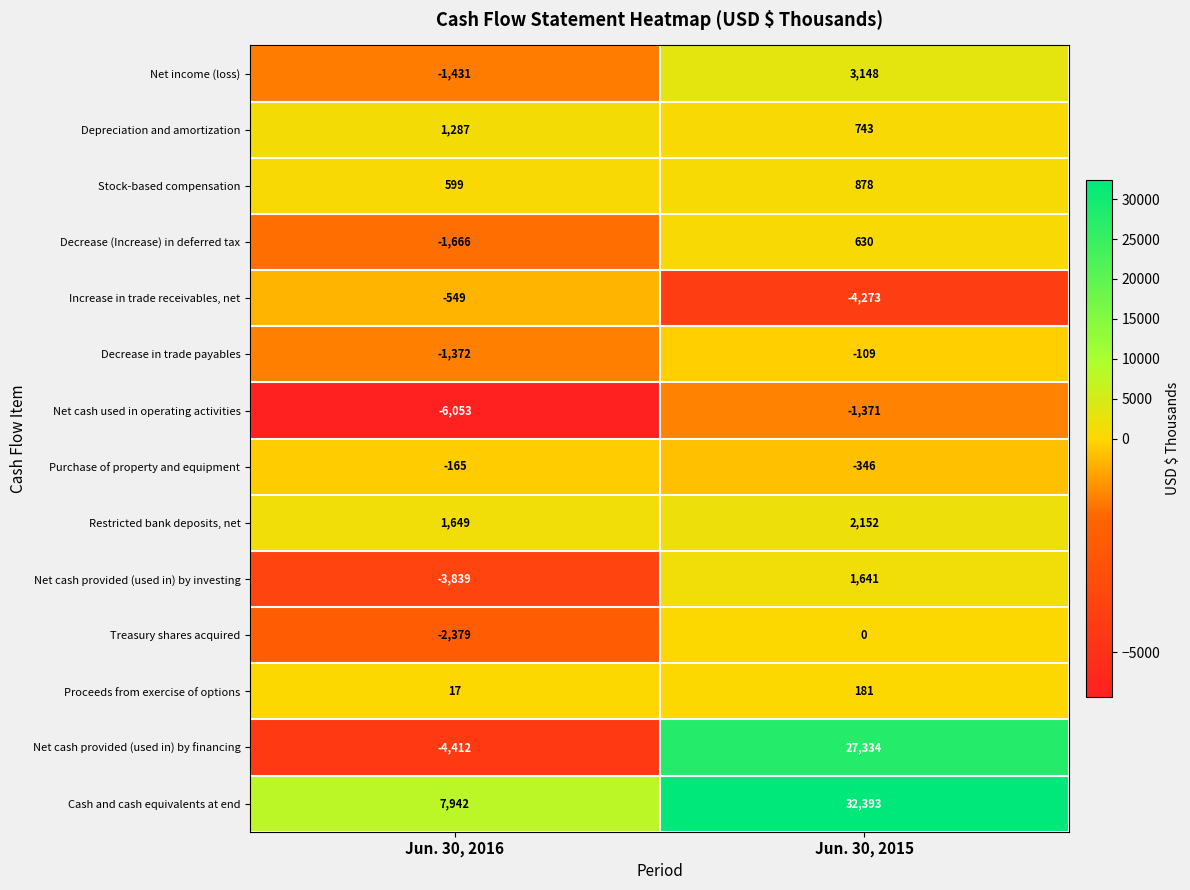

Reading left to right, list all the values displayed in this chart.

Net income (loss): -1431	3148
Depreciation and amortization: 1287	743
Stock-based compensation: 599	878
Decrease (Increase) in deferred tax: -1666	630
Increase in trade receivables, net: -549	-4273
Decrease in trade payables: -1372	-109
Net cash used in operating activities: -6053	-1371
Purchase of property and equipment: -165	-346
Restricted bank deposits, net: 1649	2152
Net cash provided (used in) by investing: -3839	1641
Treasury shares acquired: -2379	0
Proceeds from exercise of options: 17	181
Net cash provided (used in) by financing: -4412	27334
Cash and cash equivalents at end: 7942	32393